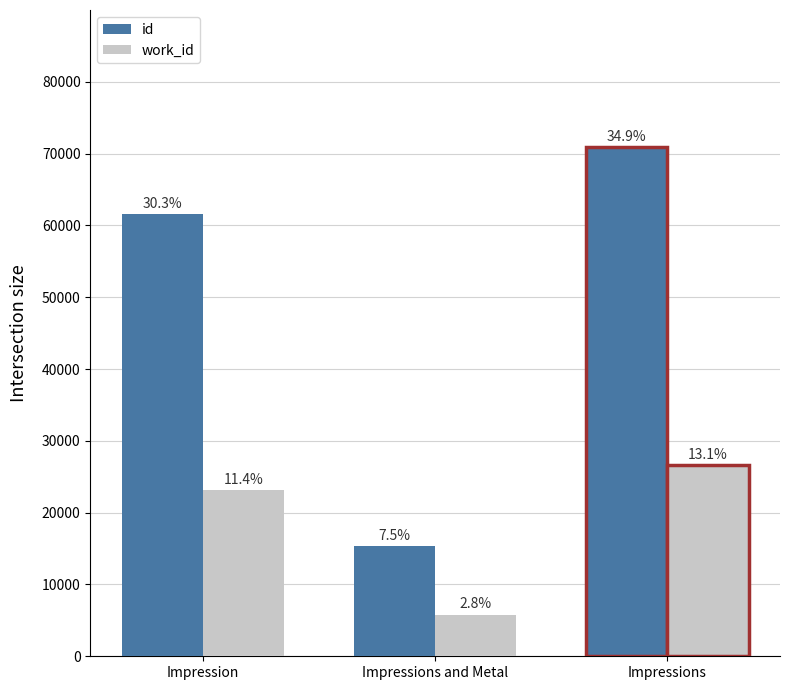

Between Impressions and Impression, which is larger?

Impressions